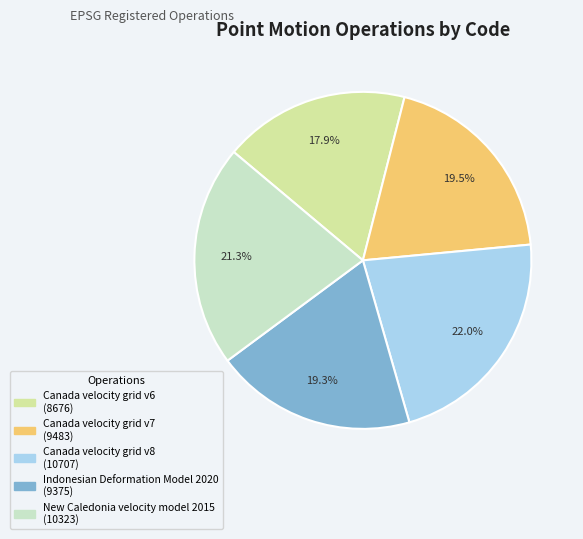

How many segments does this pie chart have?

5